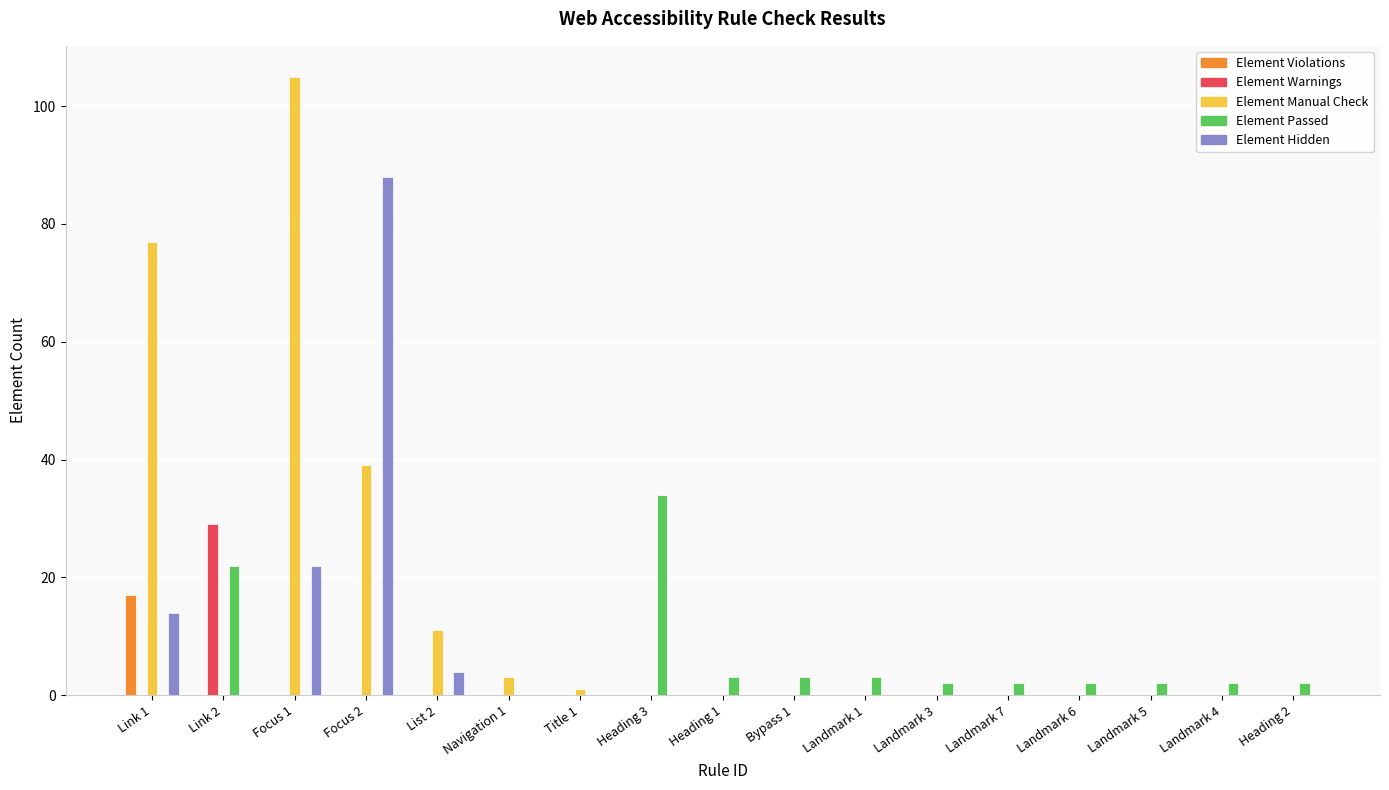

How many groups of bars are there?

17